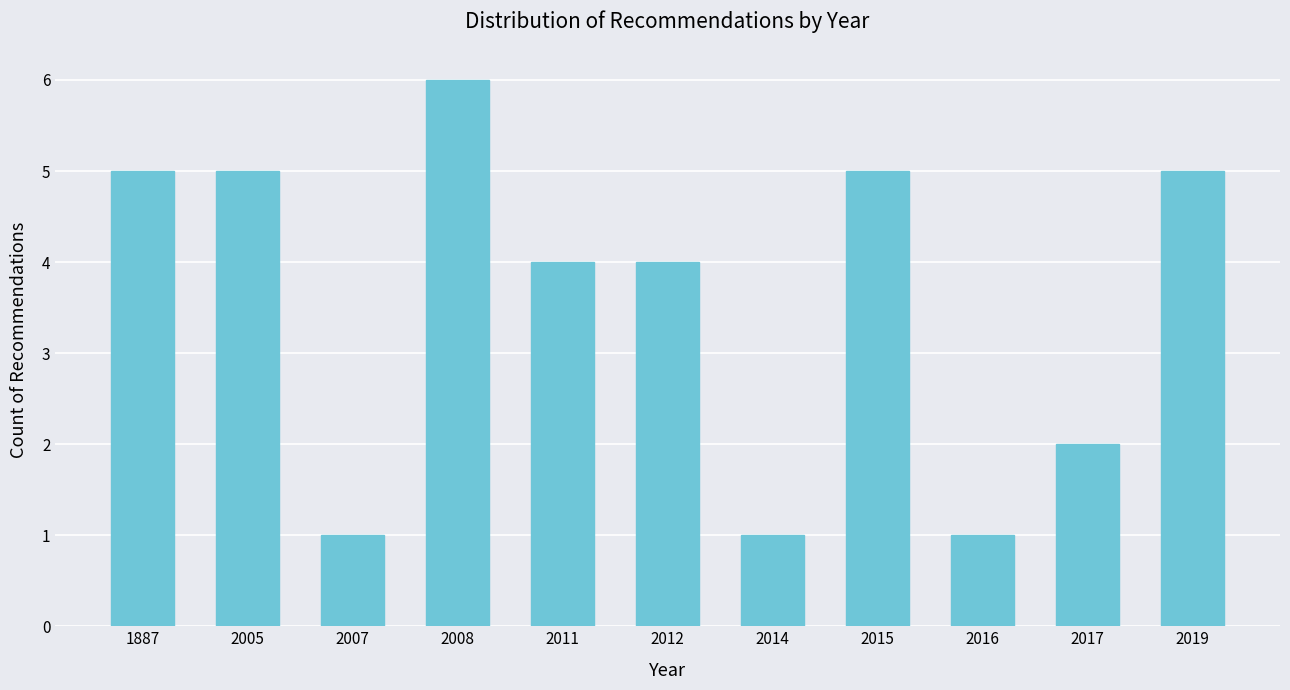

Reading left to right, what are all the values shown in this chart?

5	5	1	6	4	4	1	5	1	2	5